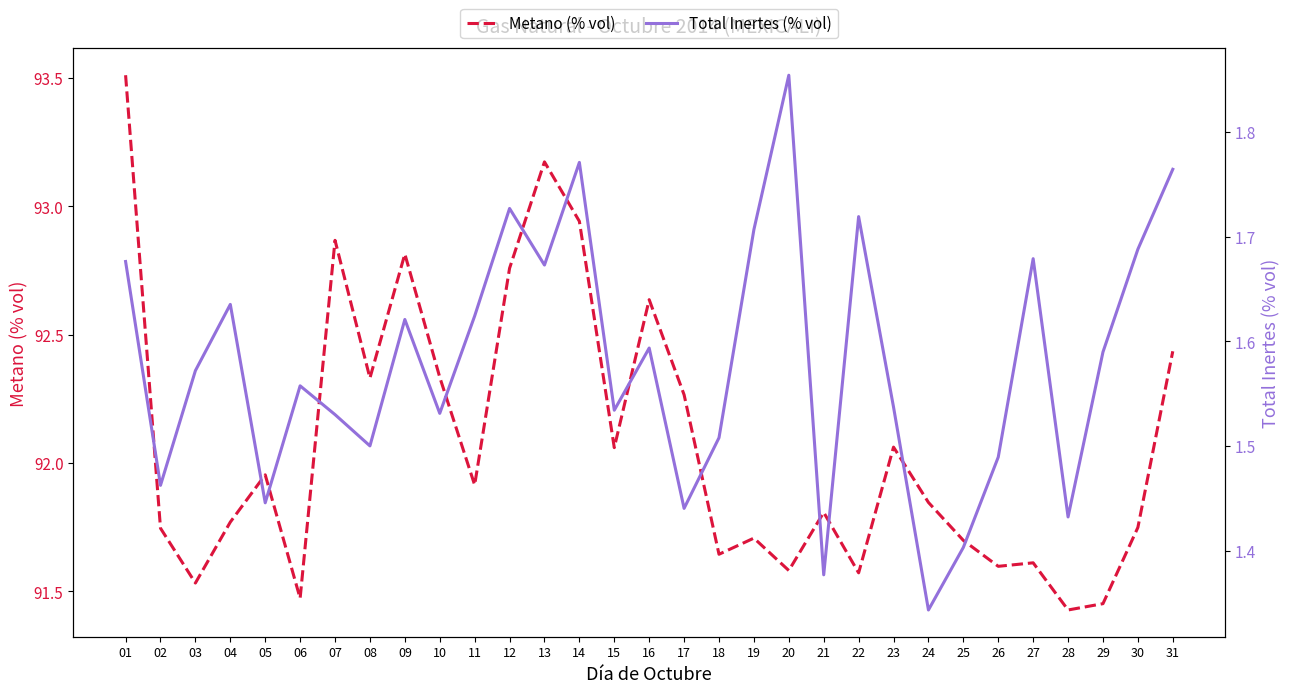

Reading right to left, transcribe all the data shown in this chart.

Metano (% vol): 92.4	91.7	91.5	91.4	91.6	91.6	91.7	91.8	92.1	91.6	91.8	91.6	91.7	91.6	92.3	92.6	92.1	92.9	93.2	92.8	91.9	92.3	92.8	92.3	92.9	91.5	92.0	91.8	91.5	91.7	93.5
Total Inertes (% vol): 1.8	1.7	1.6	1.4	1.7	1.5	1.4	1.3	1.5	1.7	1.4	1.9	1.7	1.5	1.4	1.6	1.5	1.8	1.7	1.7	1.6	1.5	1.6	1.5	1.5	1.6	1.4	1.6	1.6	1.5	1.7